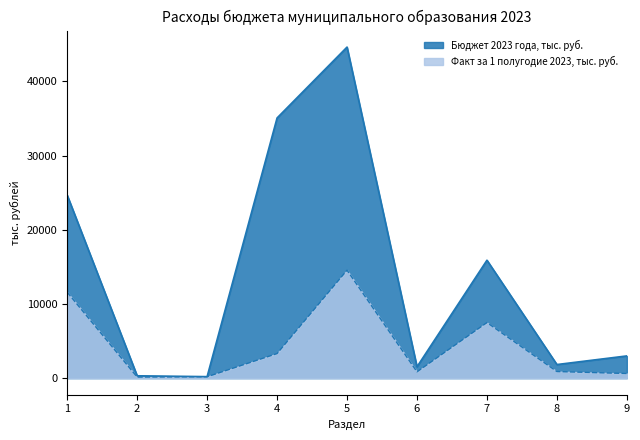

Which series has the widest spread of values?

Бюджет 2023 года, тыс. руб.